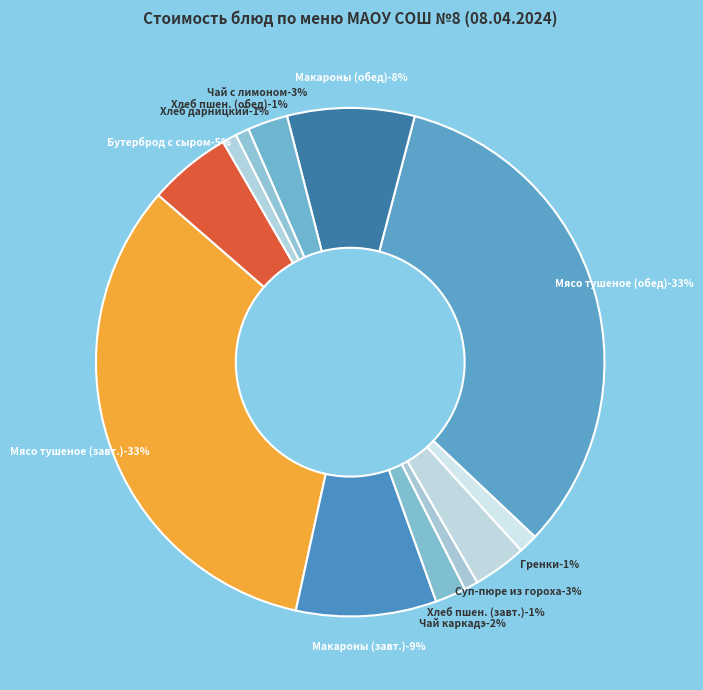

Between Чай с лимоном and Мясо тушеное в соусе (обед), which is larger?

Мясо тушеное в соусе (обед)